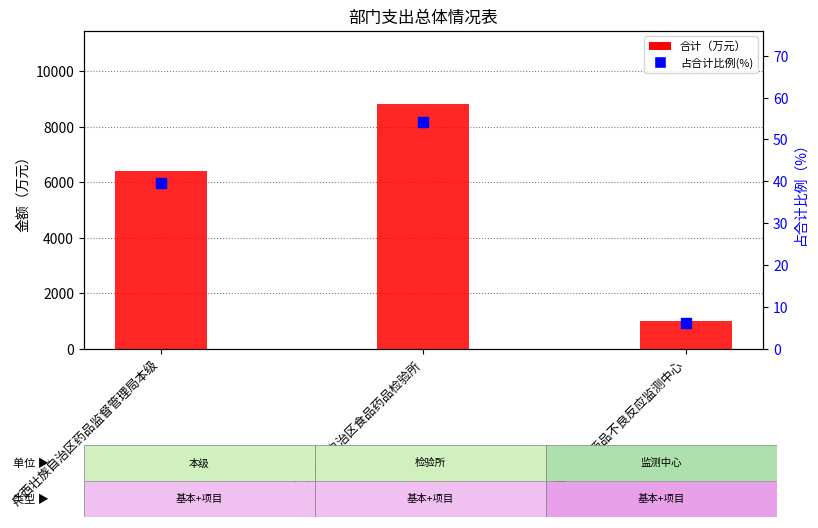

At which category is the sum across all series the highest?

广西壮族自治区食品药品检验所